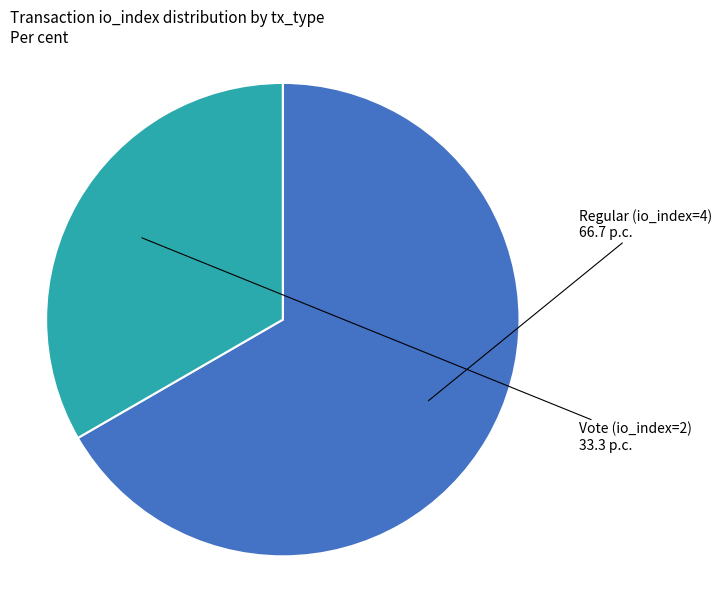

Is there any slice that represents more than half of the pie?

Yes